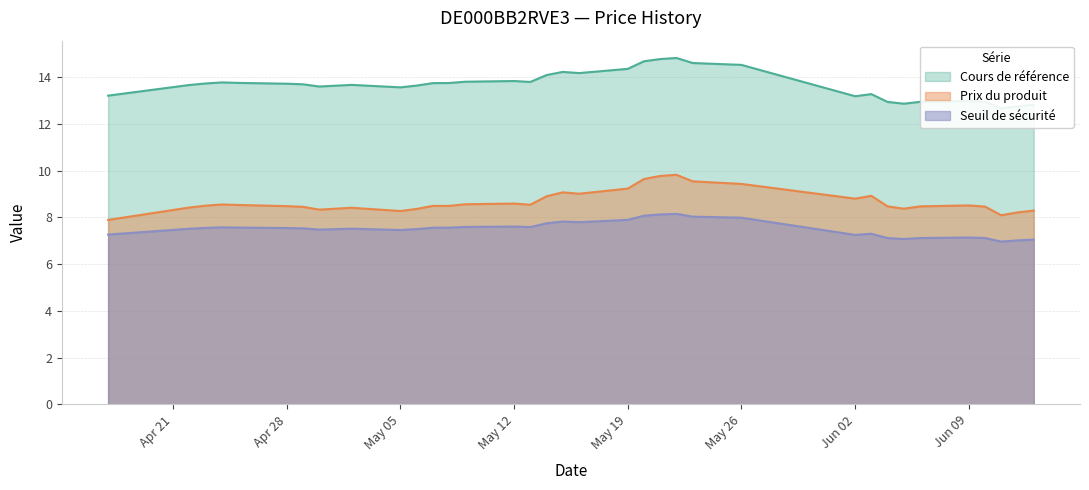

Reading left to right, what are all the values shown in this chart?

Cours de référence: 13.2	13.7	13.7	13.8	13.8	13.7	13.7	13.6	13.7	13.6	13.6	13.7	13.7	13.8	13.8	13.8	14.1	14.2	14.2	14.3	14.7	14.8	14.8	14.6	14.5	13.2	13.3	12.9	12.9	12.9	13.0	12.9	12.7	12.8	12.8
Prix du produit: 7.9	8.4	8.5	8.6	8.5	8.5	8.4	8.3	8.4	8.3	8.4	8.5	8.5	8.6	8.6	8.5	8.9	9.1	9.0	9.2	9.6	9.8	9.8	9.5	9.4	8.8	8.9	8.5	8.4	8.5	8.5	8.5	8.1	8.2	8.3
Seuil de sécurité: 7.3	7.5	7.5	7.6	7.6	7.5	7.5	7.5	7.5	7.5	7.5	7.6	7.6	7.6	7.6	7.6	7.7	7.8	7.8	7.9	8.1	8.1	8.1	8.0	8.0	7.2	7.3	7.1	7.1	7.1	7.1	7.1	7.0	7.0	7.0